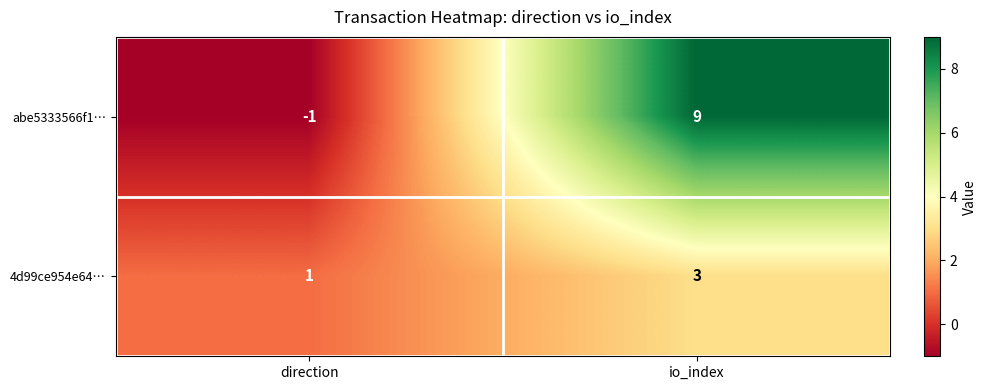

Where is 4d99ce954e64… nearest to the value 2?

direction